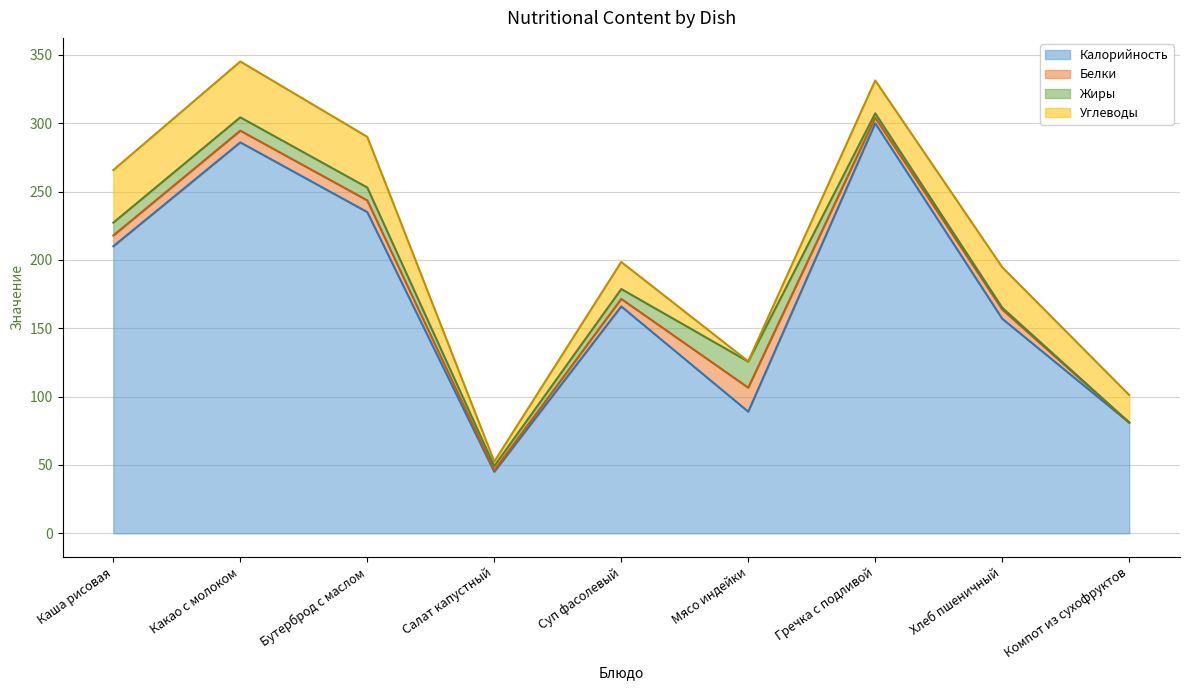

At which category does Углеводы reach its first local peak?

Какао с молоком